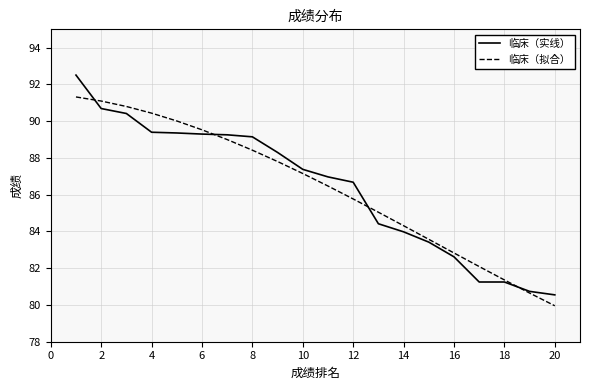

Rank the series by their maximum value, from lowest to highest.

临床（拟合）, 临床（实线）